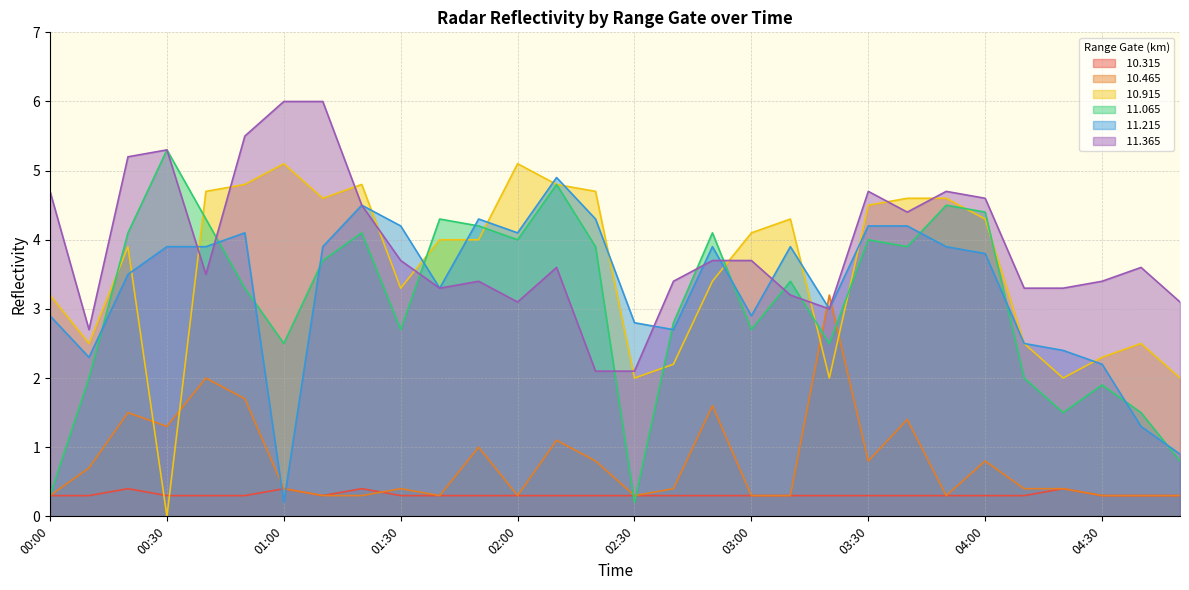

What is the highest value of the  11.065 series?

5.3